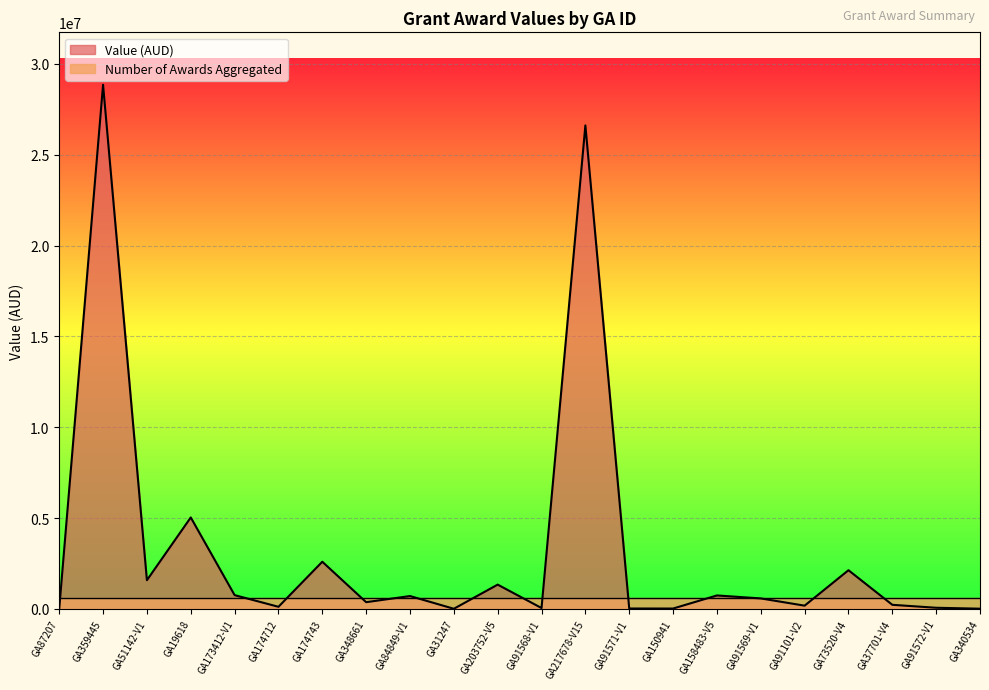

The value at GA91572-V1 is 61380.0. True or false?

True